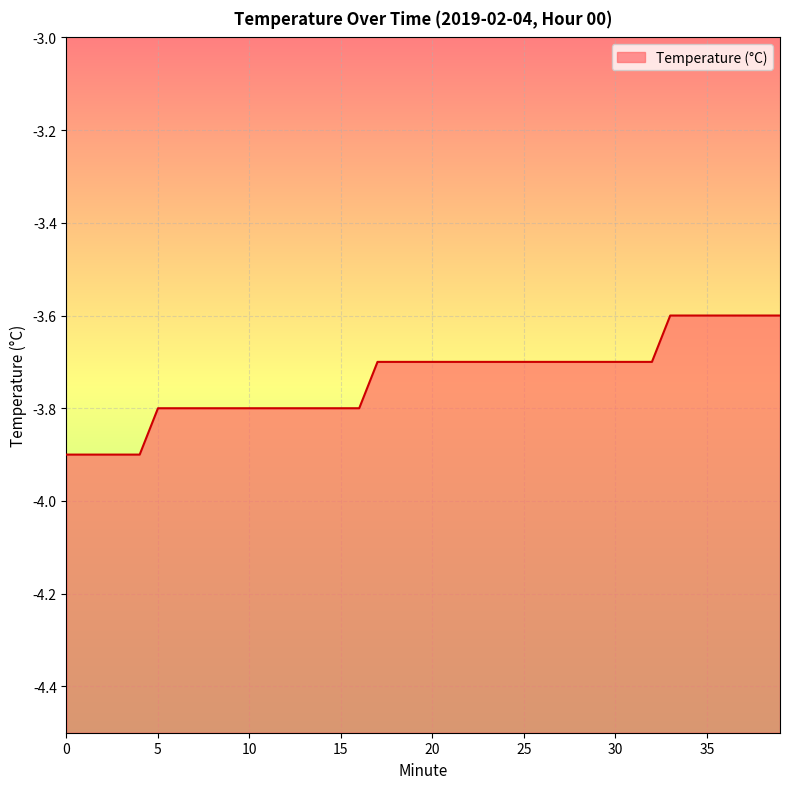

Between 2 and 20, which is larger?

20